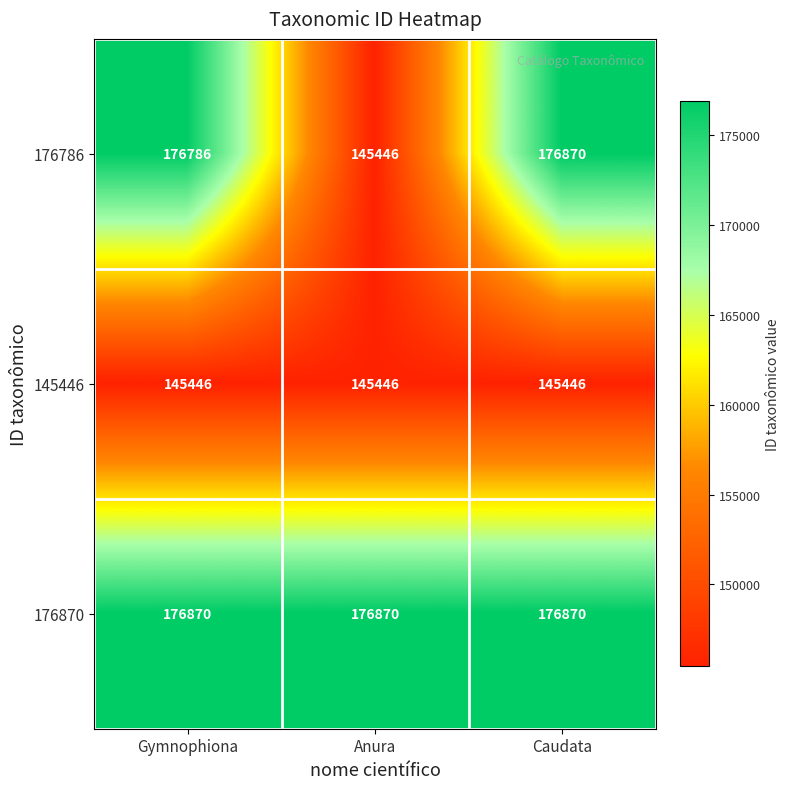

Reading left to right, transcribe all the data shown in this chart.

176786: 176786	145446	176870
145446: 145446	145446	145446
176870: 176870	176870	176870